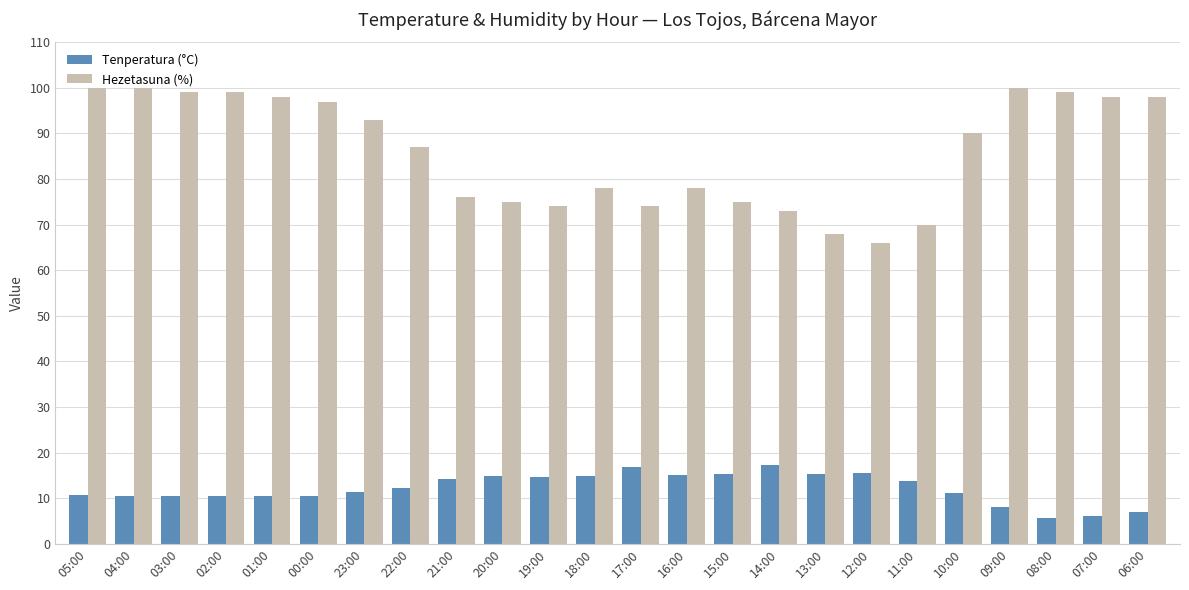

What is the label of the 16th bar from the right?

21:00